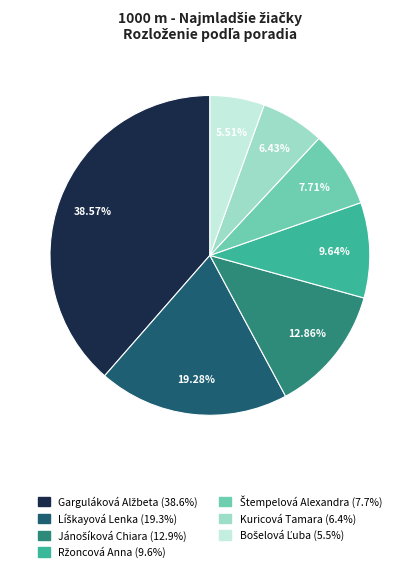

What percentage is the Kuricová Tamara slice, to the nearest percent?

6%